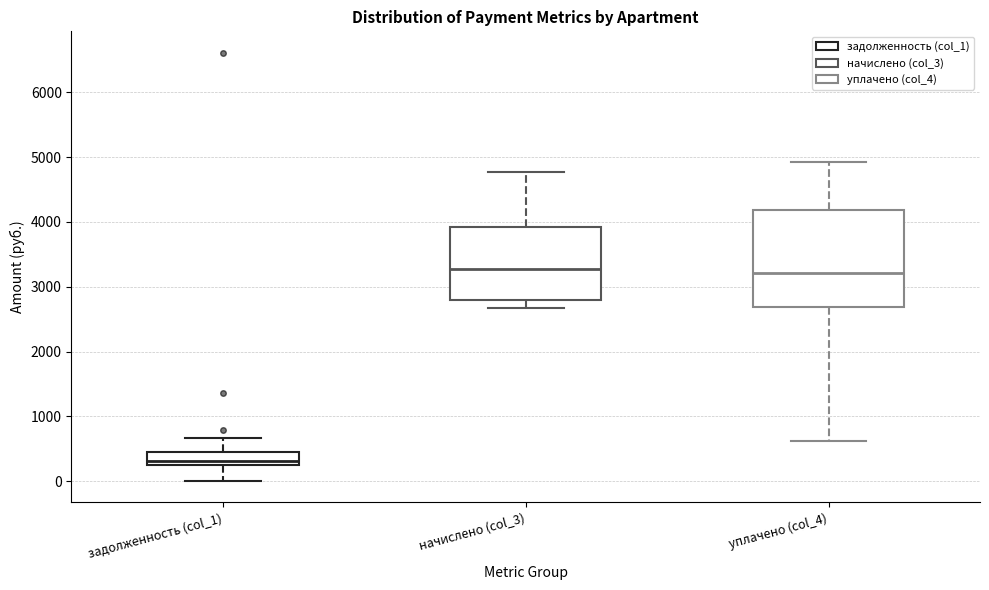

Reading left to right, transcribe this box plot: for each box, give where its median line is, the range the box spans, and where its two whiskers end, as read against the y-axis. The values are not printed on the chart, so give them approximately, as read against the axis.

задолженность (col_1): median 300, box 200 to 500, whiskers 0 to 700
начислено (col_3): median 3300, box 2800 to 3900, whiskers 2700 to 4800
уплачено (col_4): median 3200, box 2700 to 4200, whiskers 600 to 4900